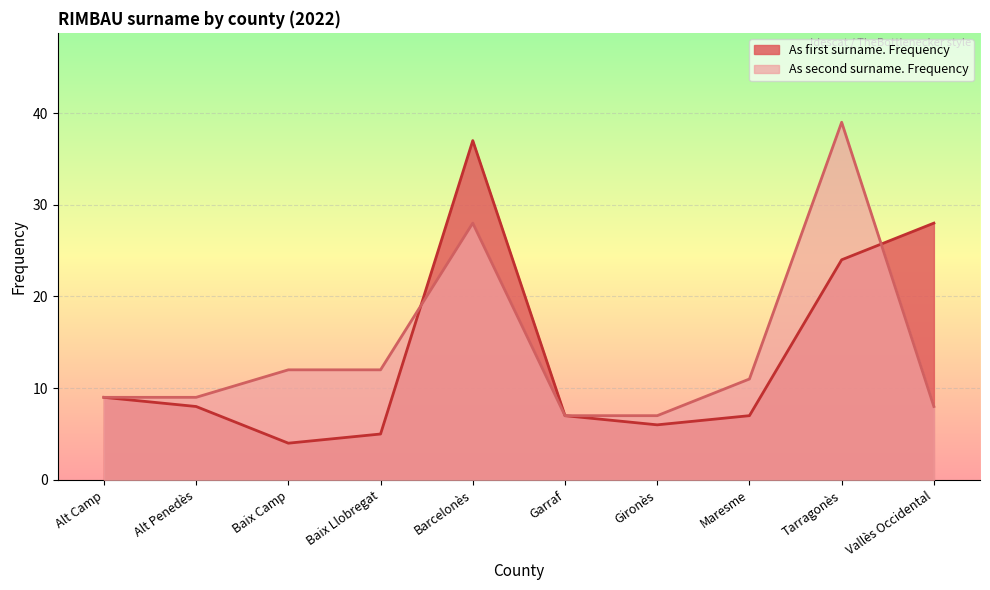

Where does the As second surname. Frequency series first go above 11?

Baix Camp